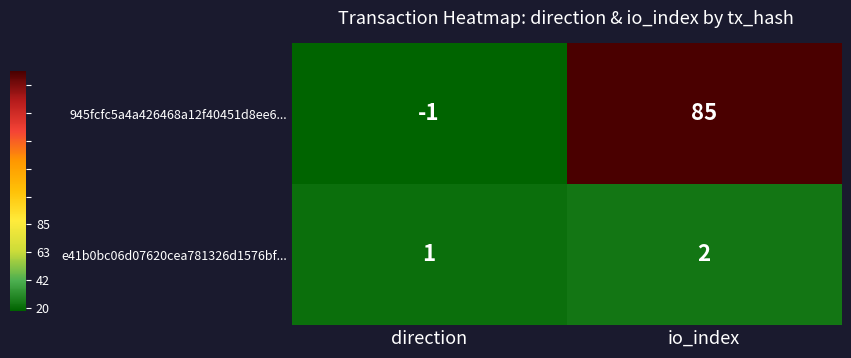

How many data points does each series have?

2